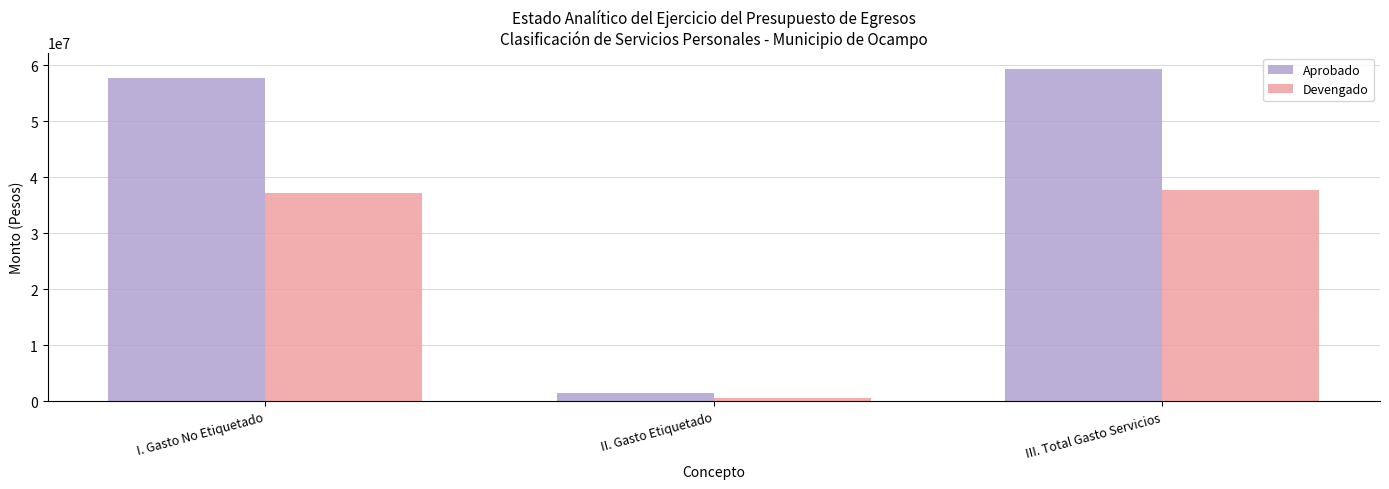

At I. Gasto No Etiquetado, list the series in order from smallest to largest.

Devengado, Aprobado